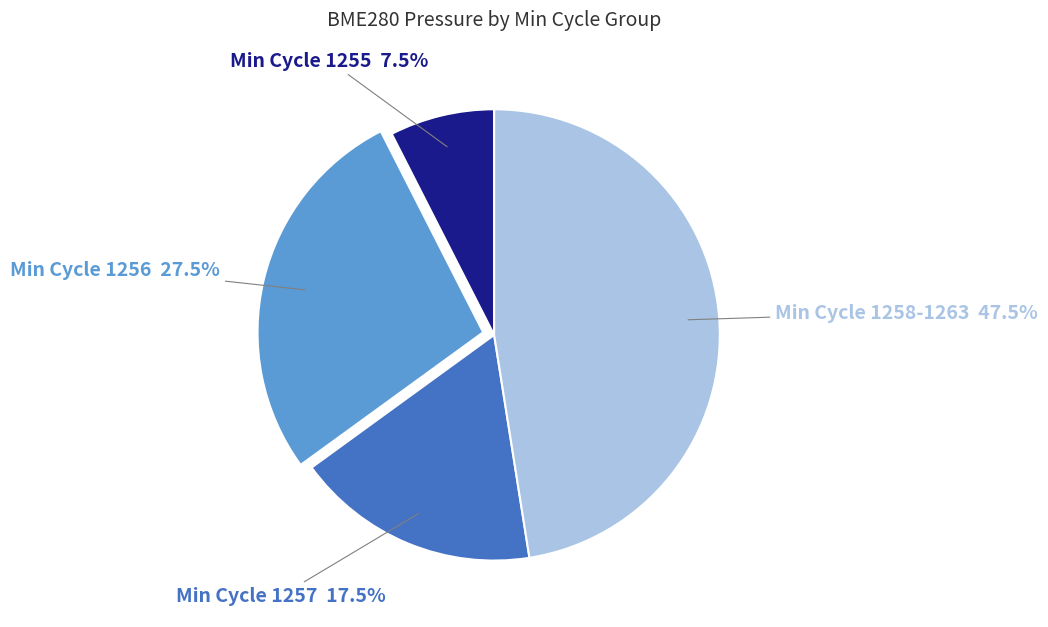

Is there a majority slice in this chart?

No